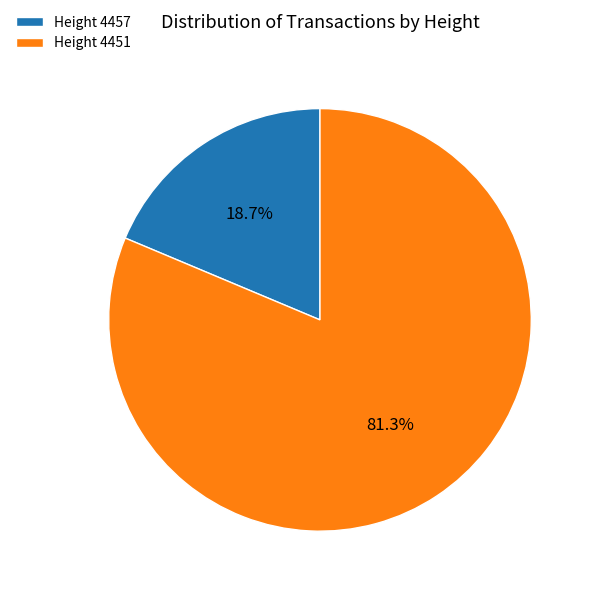

Rank the categories by value from highest to lowest.

Height 4451, Height 4457